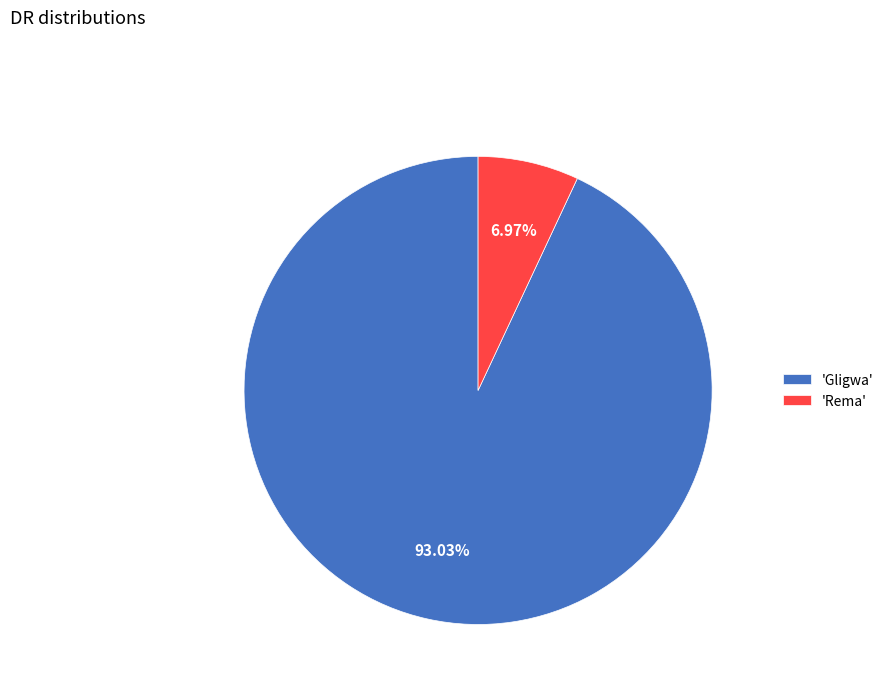

Between 'Gligwa' and 'Rema', which is larger?

'Gligwa'